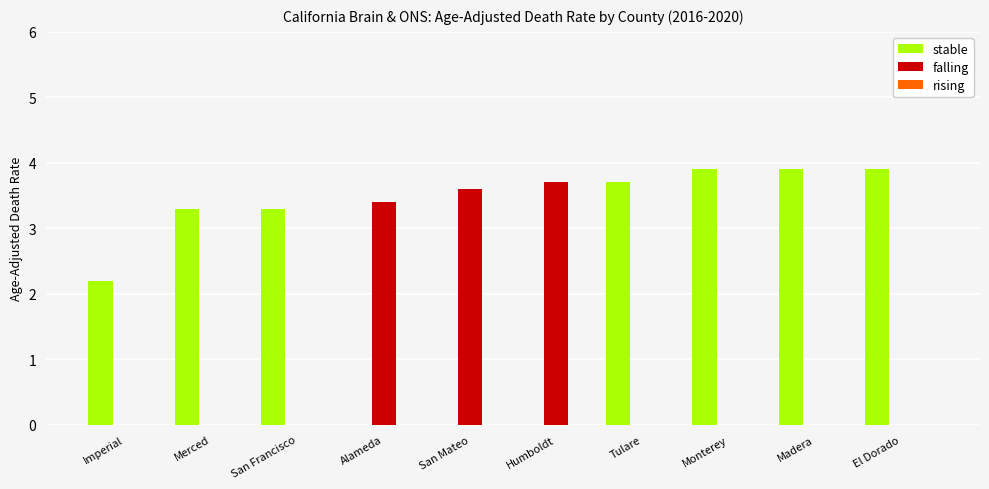

Which series has the largest range (max minus min)?

stable